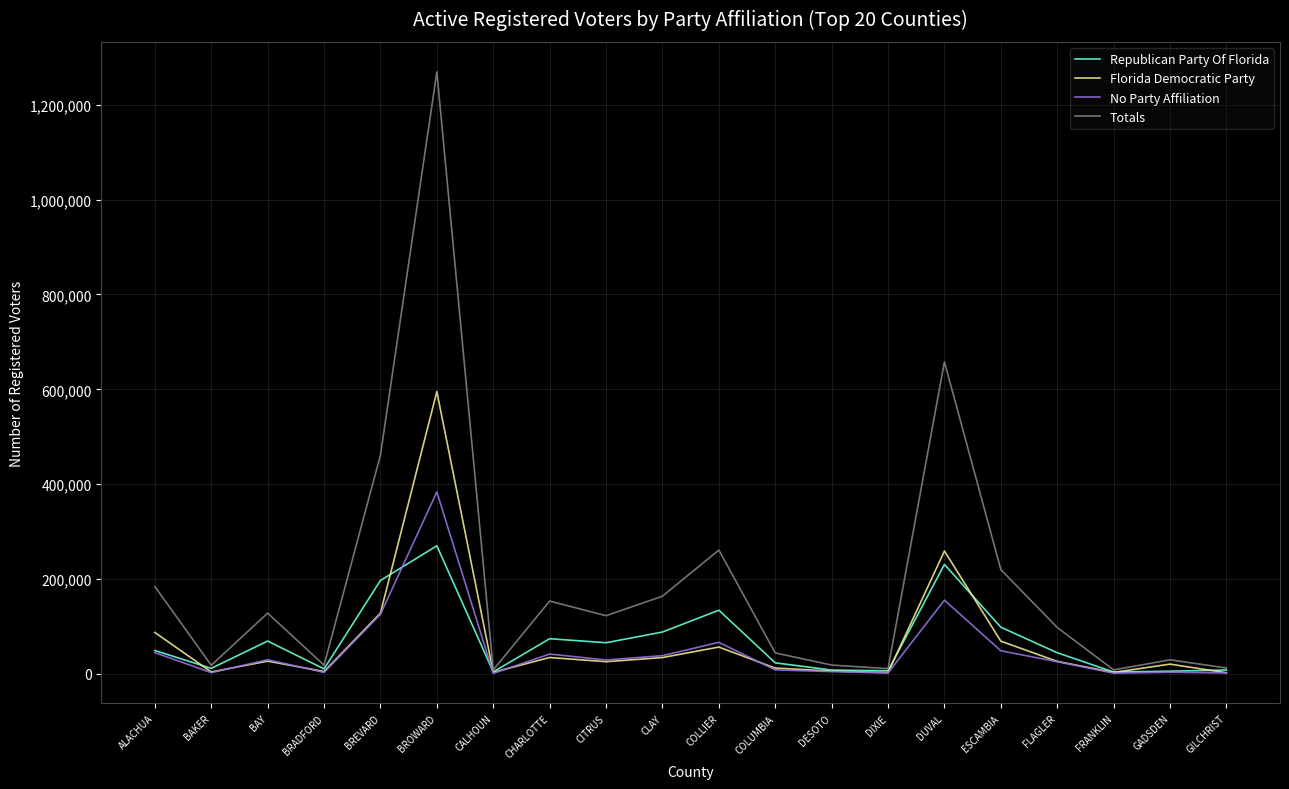

Which series changed the most between FLAGLER and FRANKLIN?

Totals